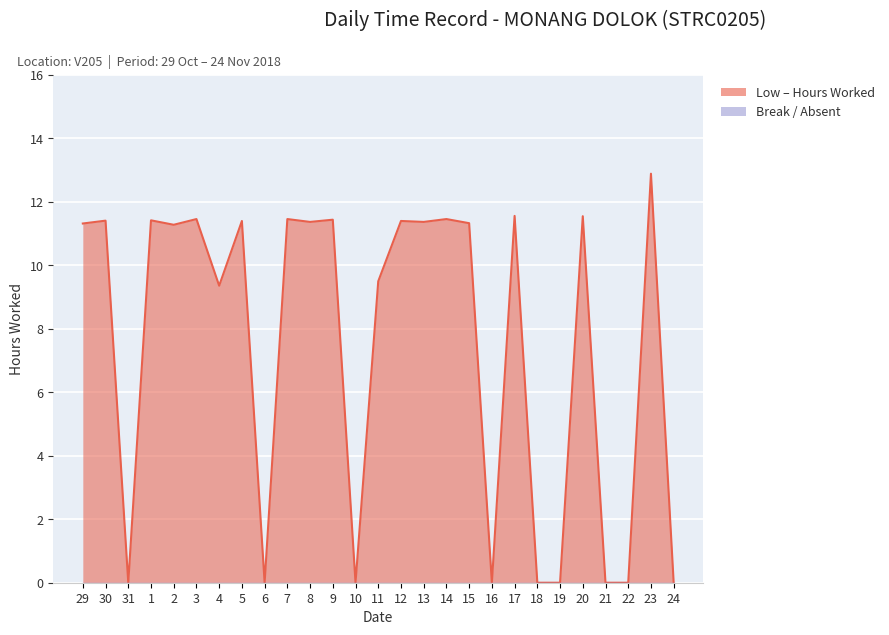

How many data points does each series have?

27